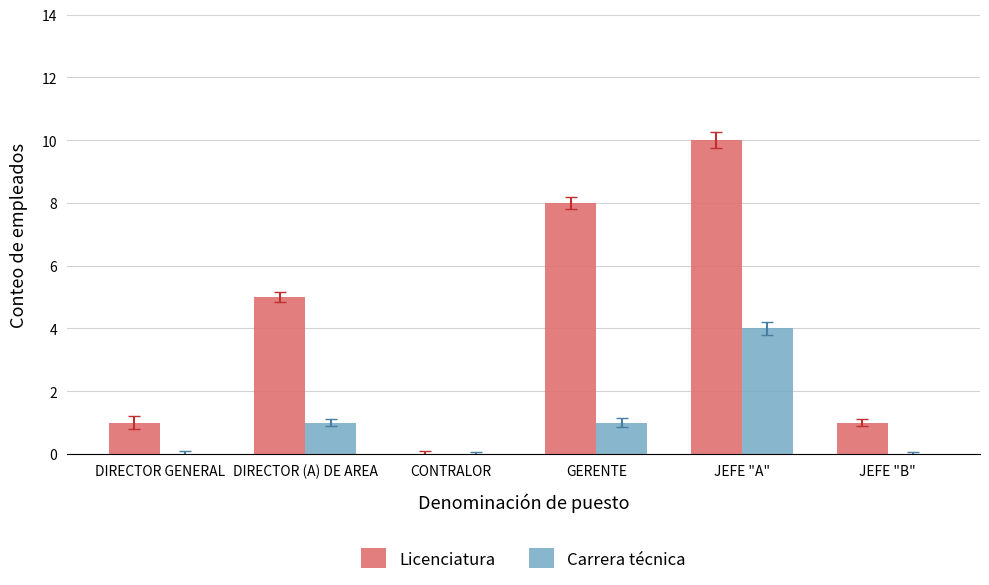

What is the maximum value for Licenciatura?

10